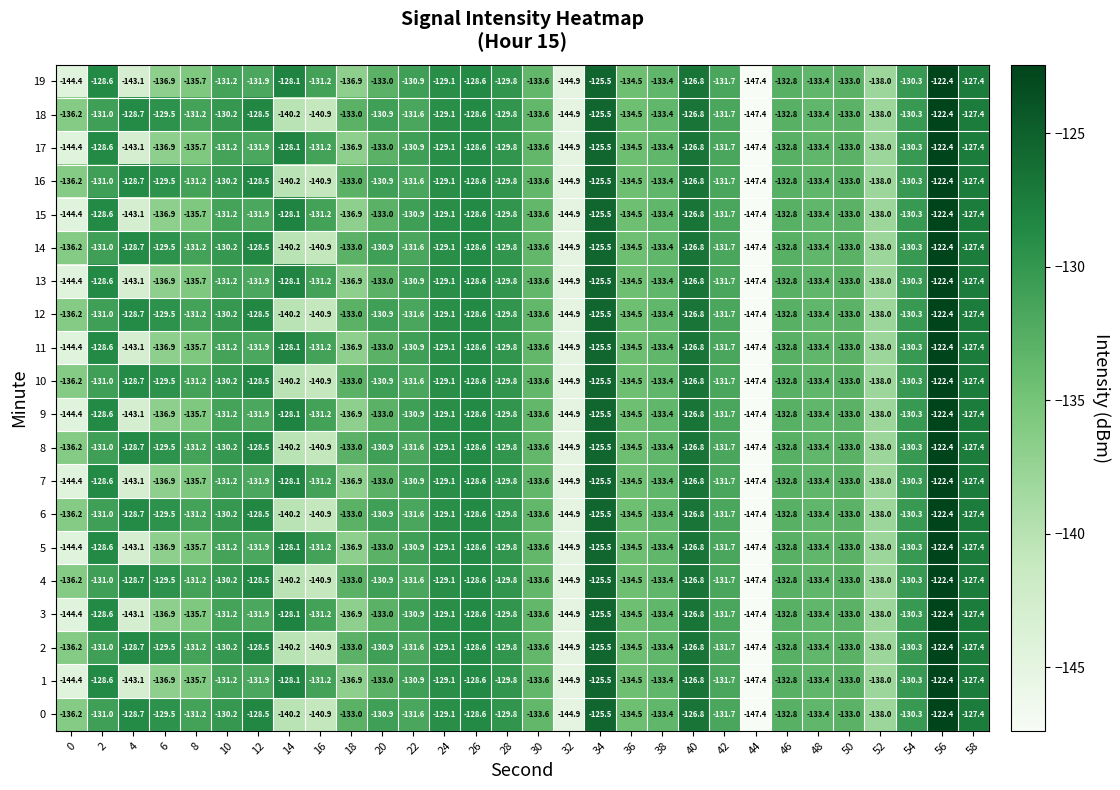

The 11 series shows -46.7 at 24. True or false?

False